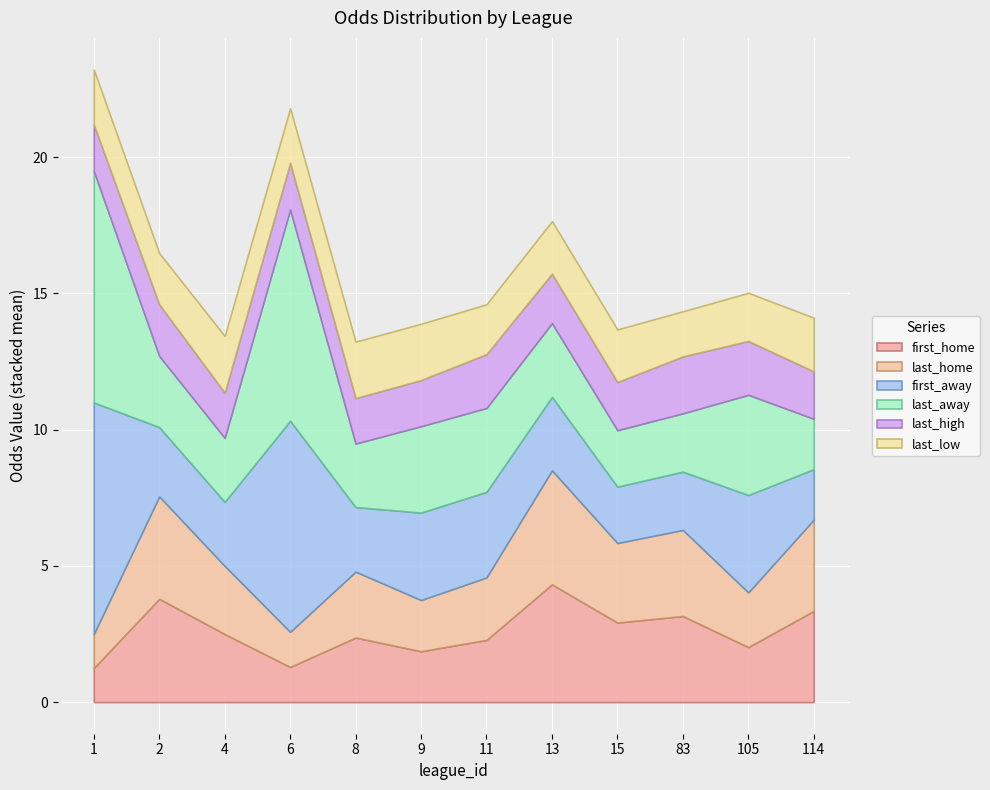

What is the maximum value for first_home?

4.3